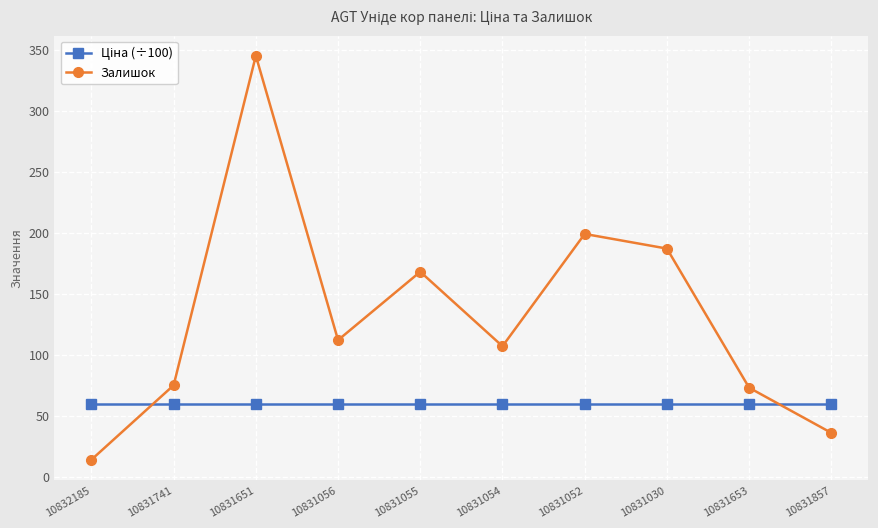

What is the label of the 3rd point from the right?

10831030